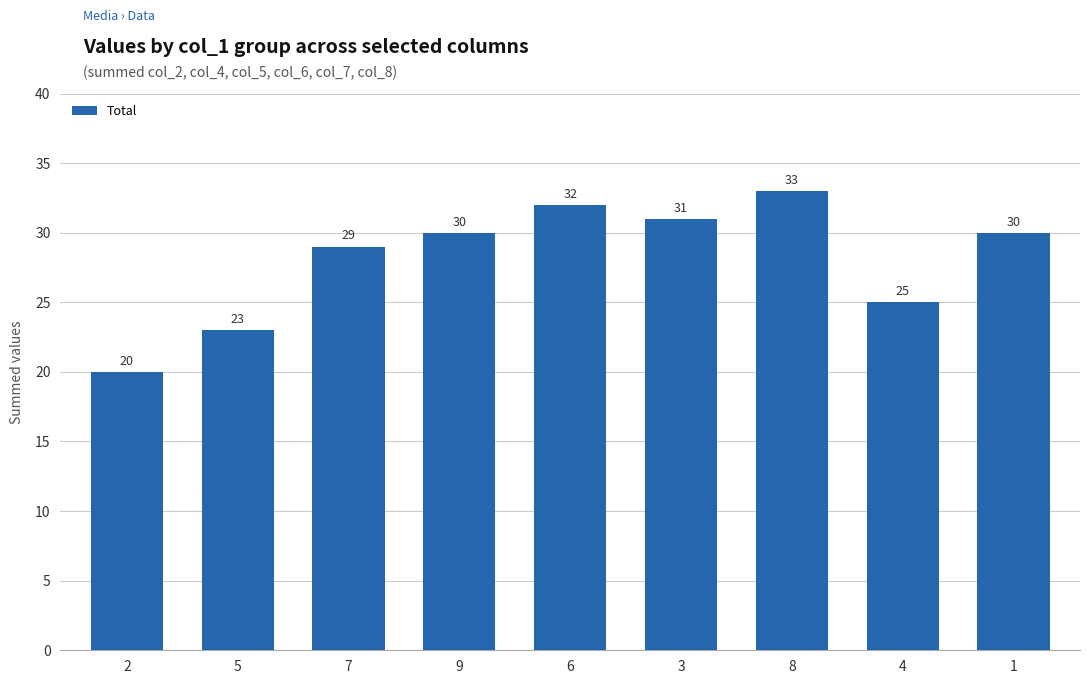

Where is the data nearest to the value 26?

4